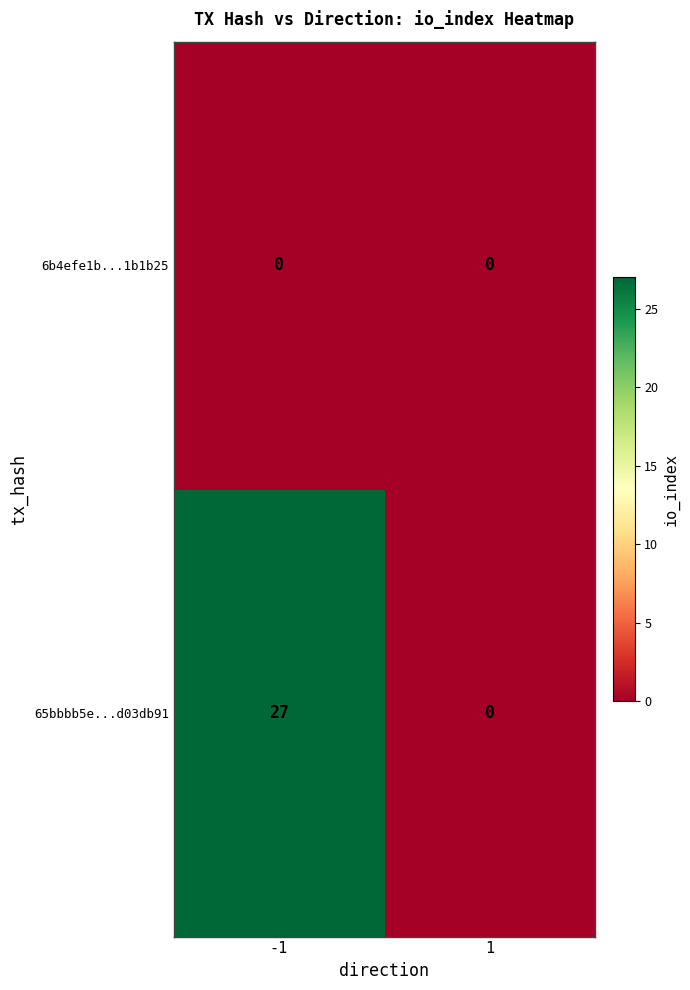

Reading left to right, transcribe all the data shown in this chart.

6b4efe1b...1b1b25: -1=0	1=0
65bbbb5e...d03db91: -1=27	1=0